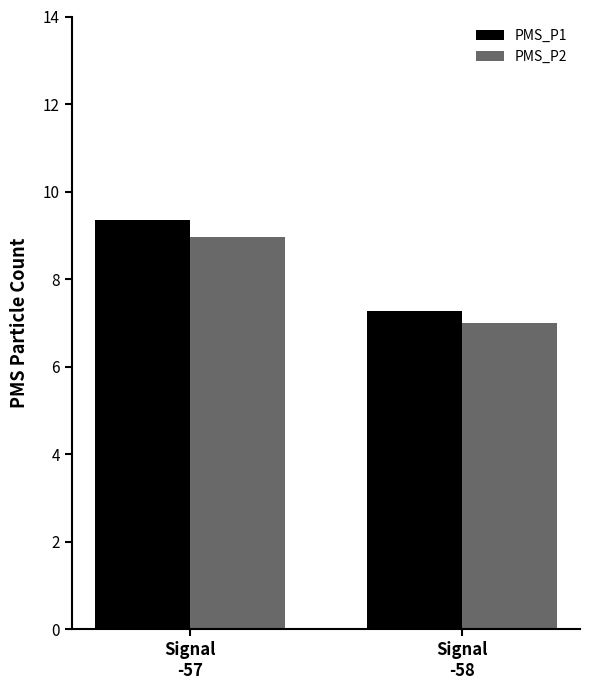

What is the smallest value displayed?

7.0